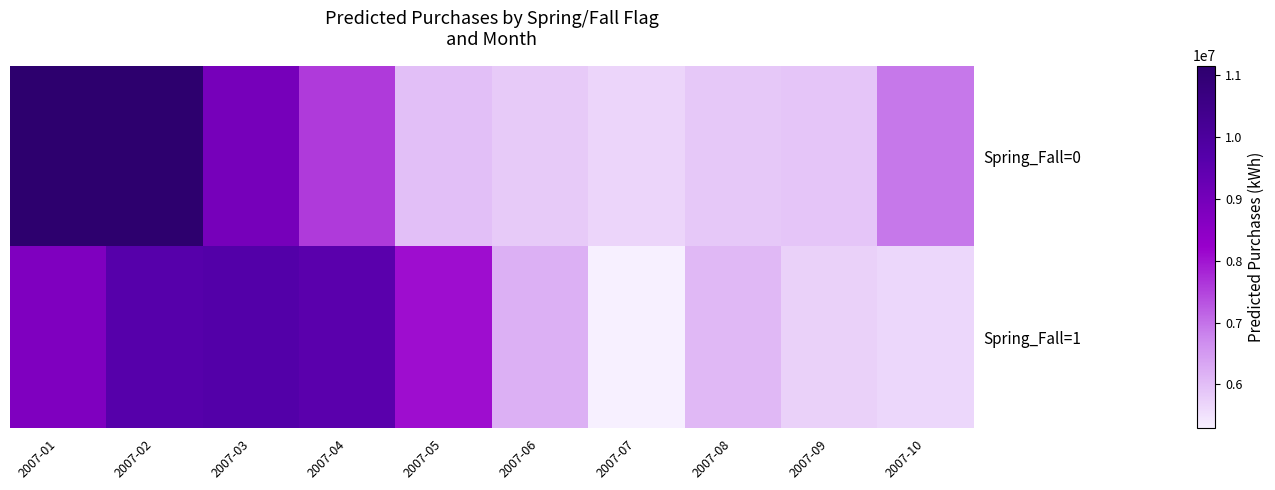

At how many categories does at least one series exceed 8702429?

4